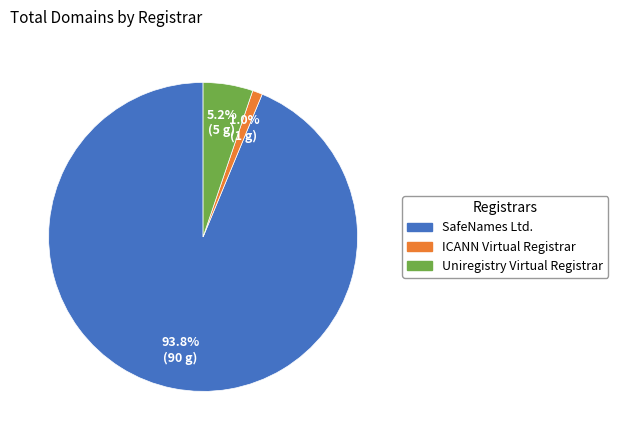

To the nearest percent, what is the average slice percentage?

33%